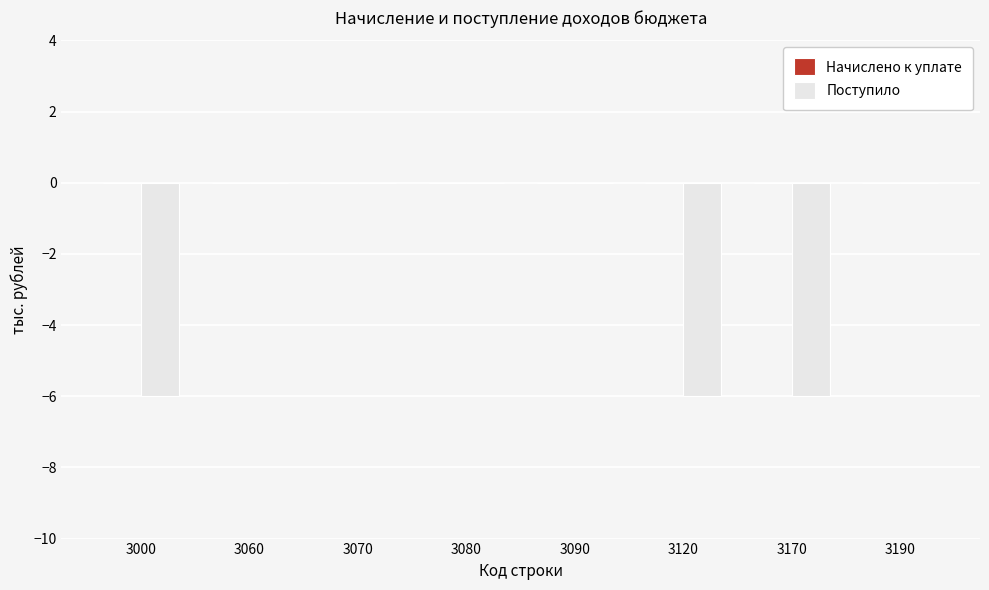

Count the number of data series in this chart.

1